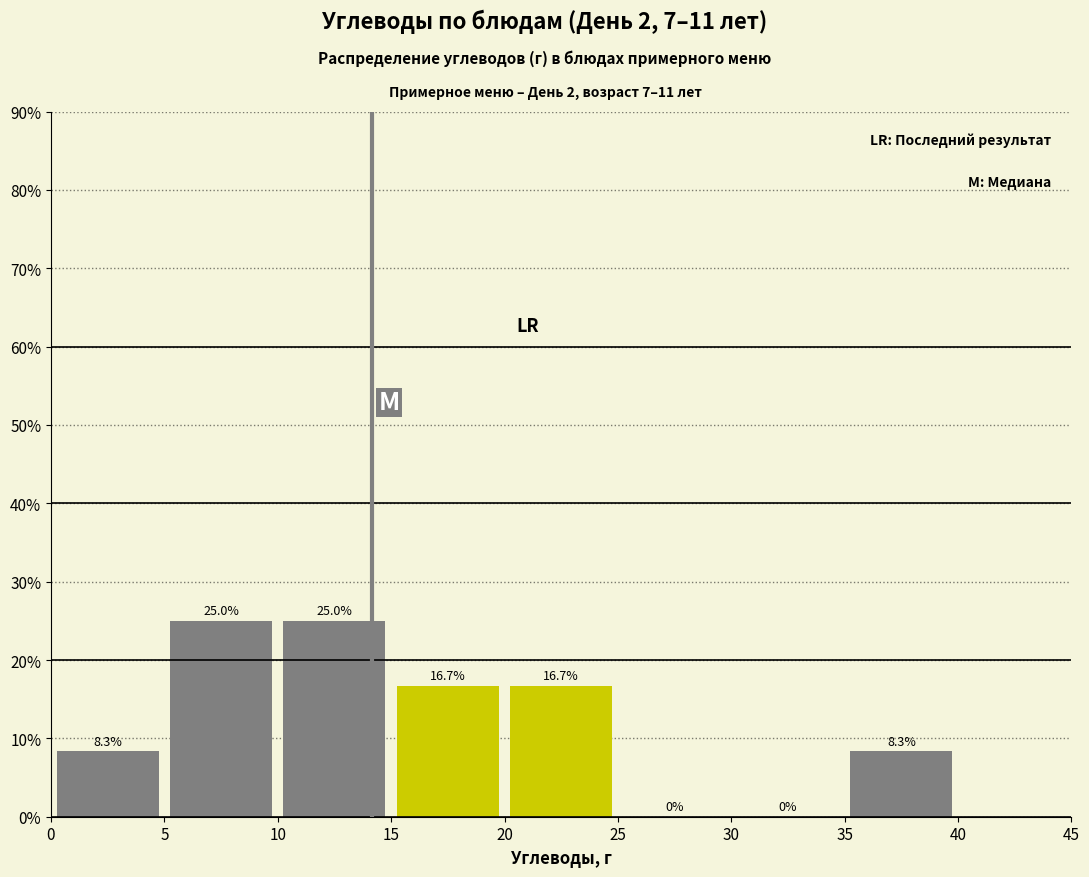

Reading left to right, list every bar in this chart as the range it spans on the x-axis followed by its height.

0 to 5: 8.3
5 to 10: 25.0
10 to 15: 25.0
15 to 20: 16.7
20 to 25: 16.7
25 to 30: 0.0
30 to 35: 0.0
35 to 40: 8.3